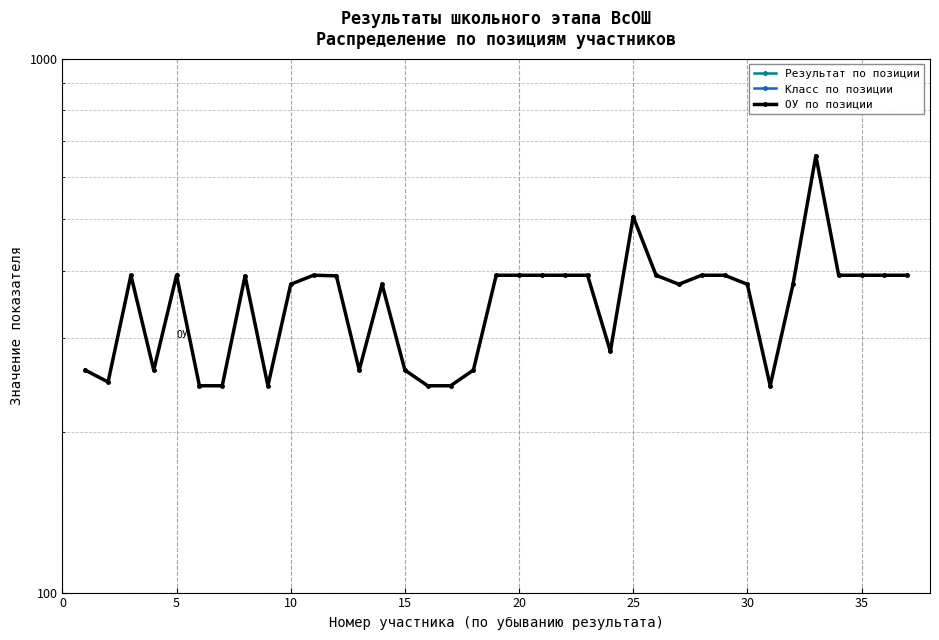

What is the value of the Результат по позиции point at the 15th from the left?

26